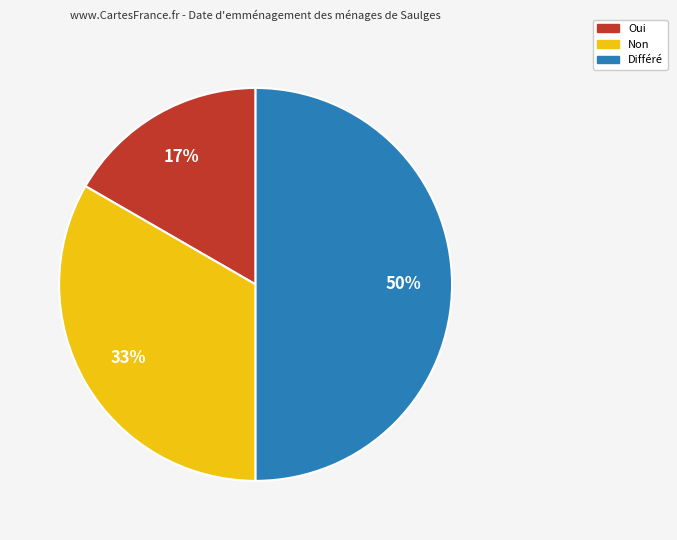

What percentage is the Non slice, to the nearest percent?

33%